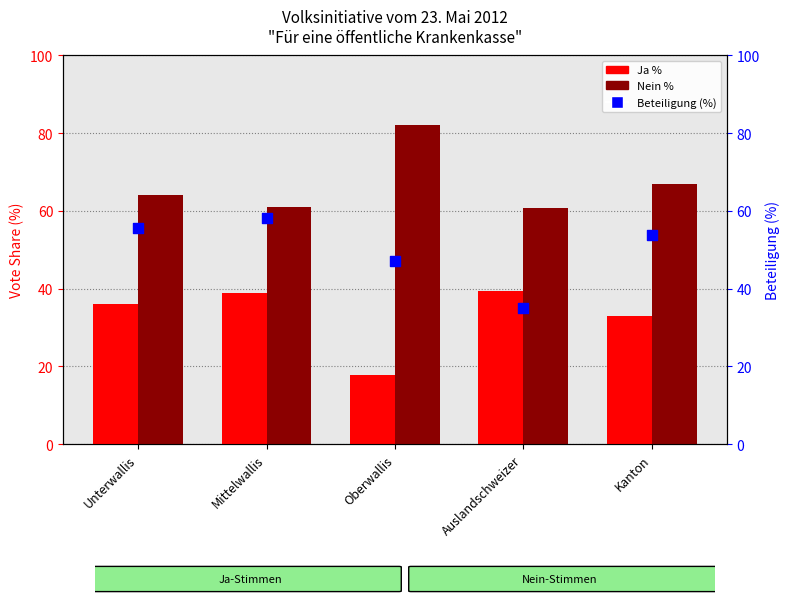

What is the total value across all series at Mittelwallis?

158.2